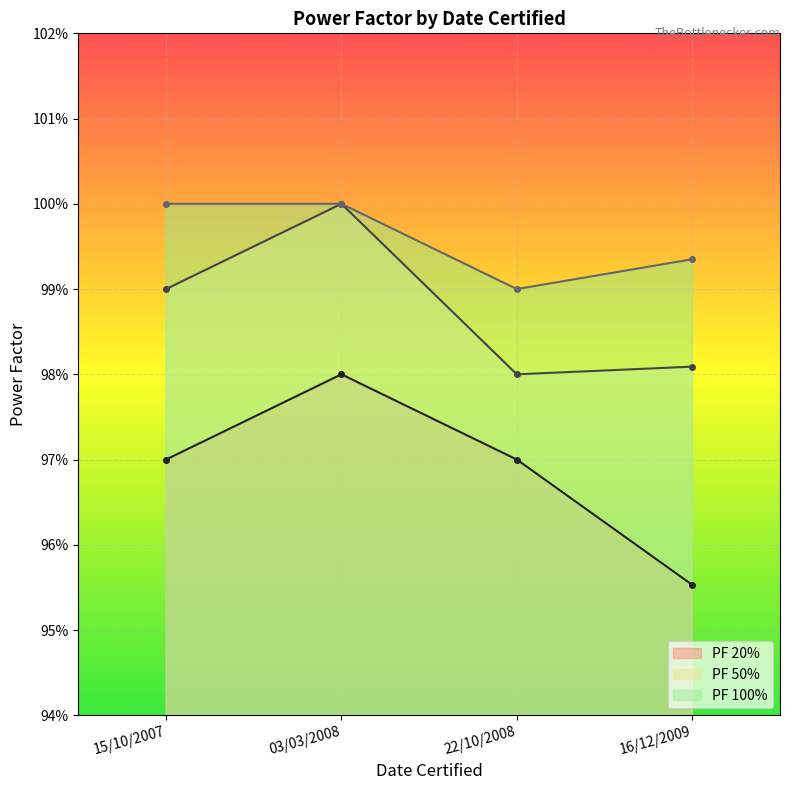

What is the maximum value shown in the chart?

1.0